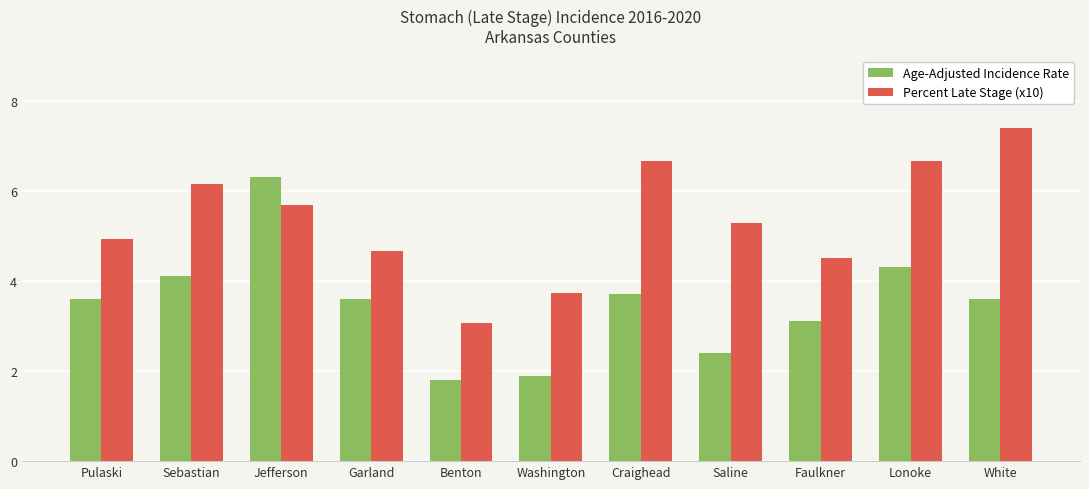

What position from the left is Benton?

5